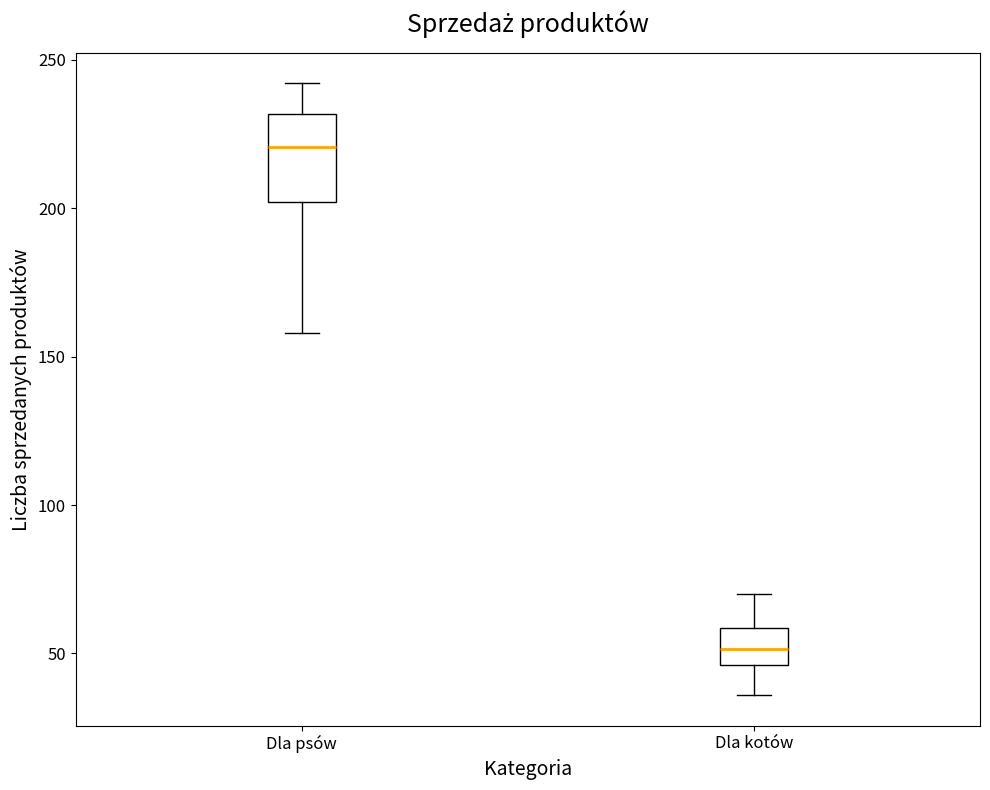

Which box's median line is the lowest?

Dla kotów